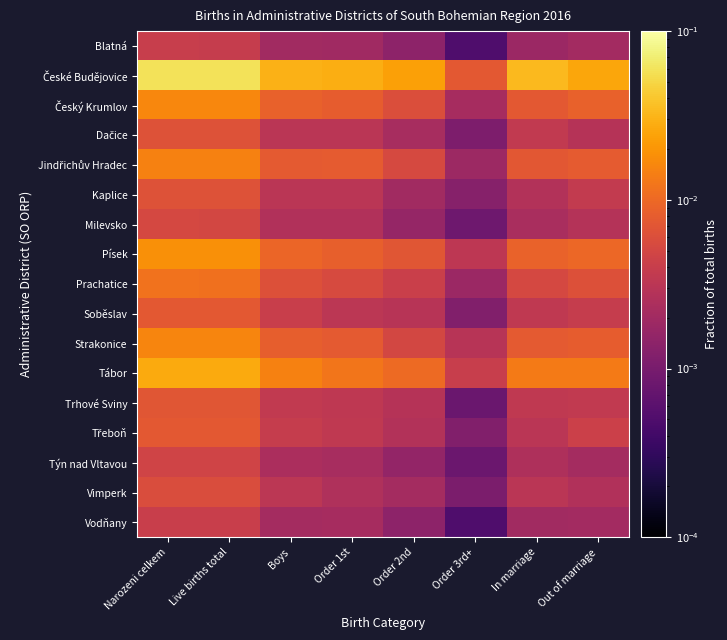

What is the total value across all series at Order 2nd?

0.1